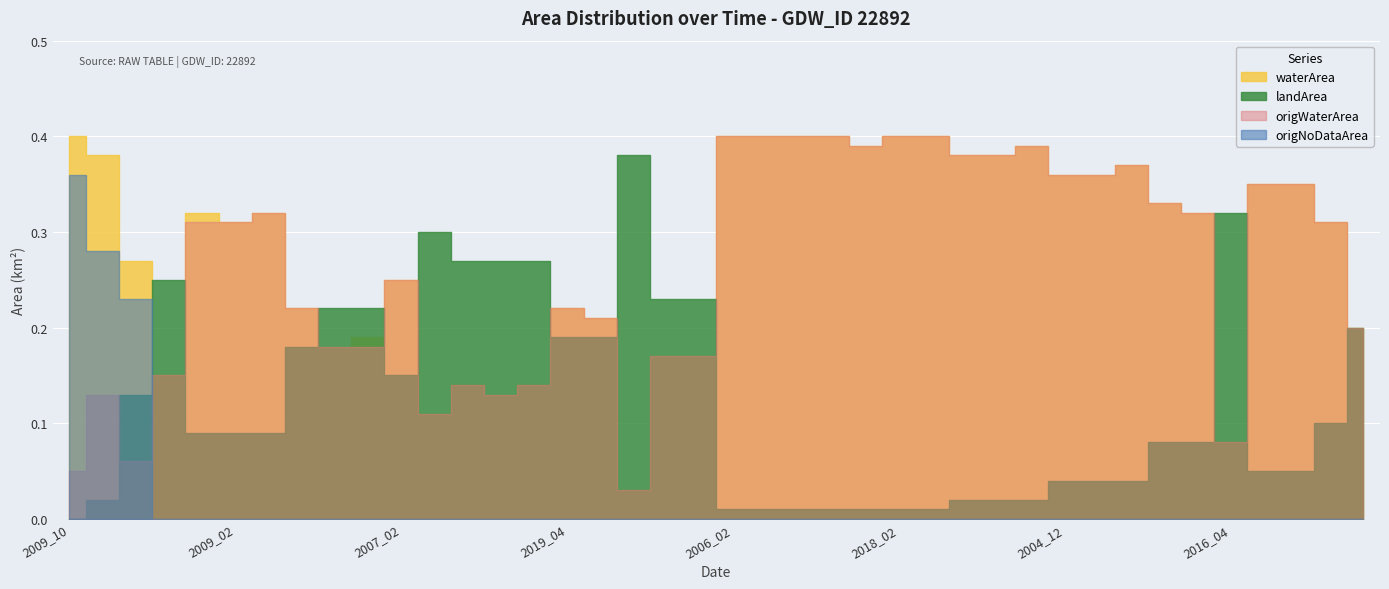

Where do origNoDataArea and origWaterArea first cross each other?

2000_08 and 2010_09